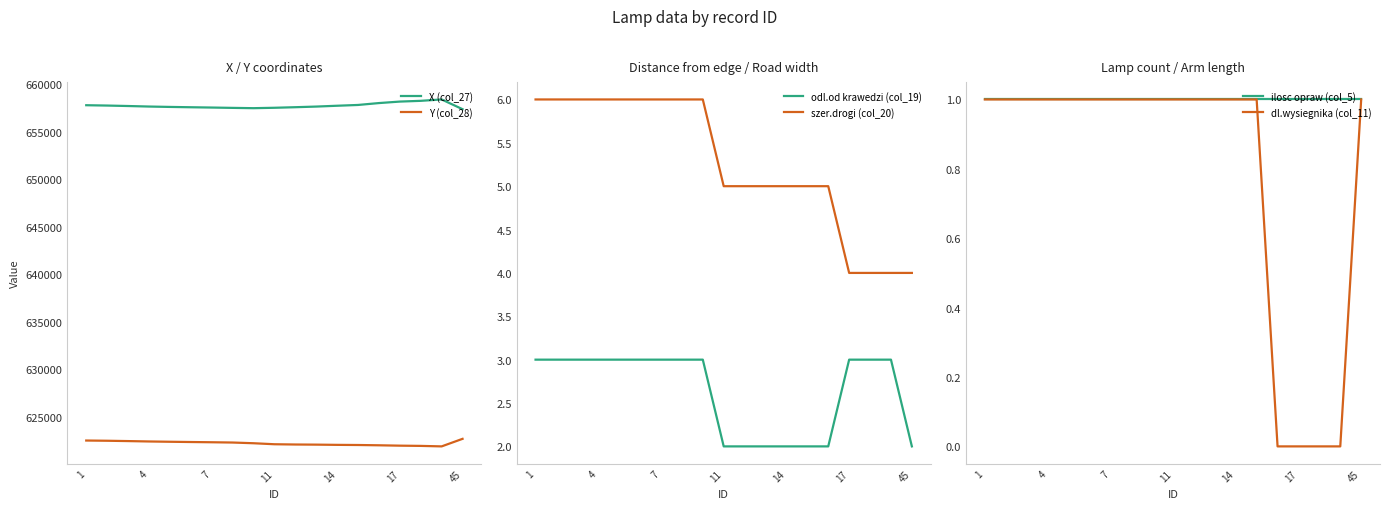

True or false: Y (col_28) and X (col_27) intersect in this chart.

False